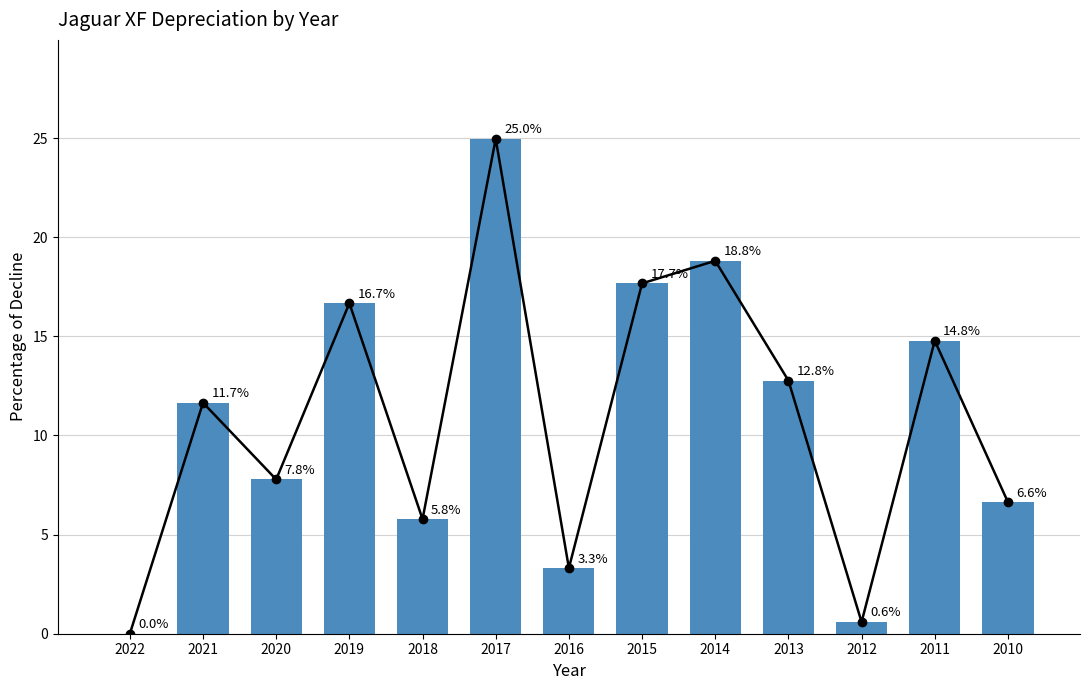

Where does the data first go above 11?

2021